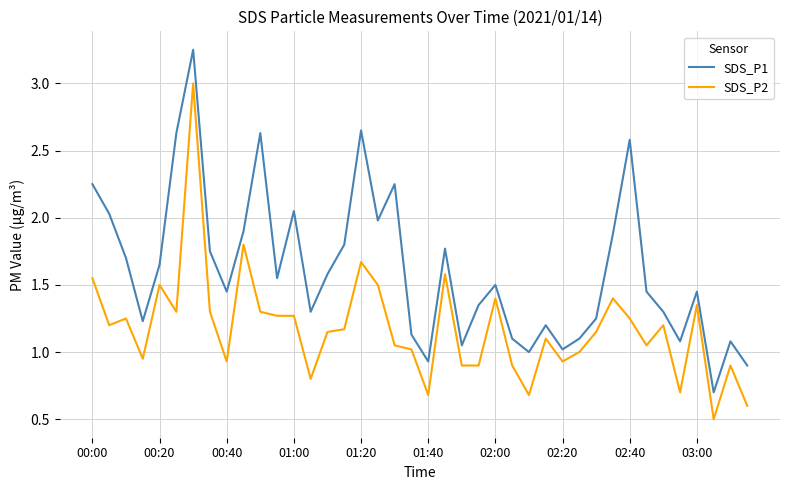

True or false: SDS_P1 and SDS_P2 intersect in this chart.

False